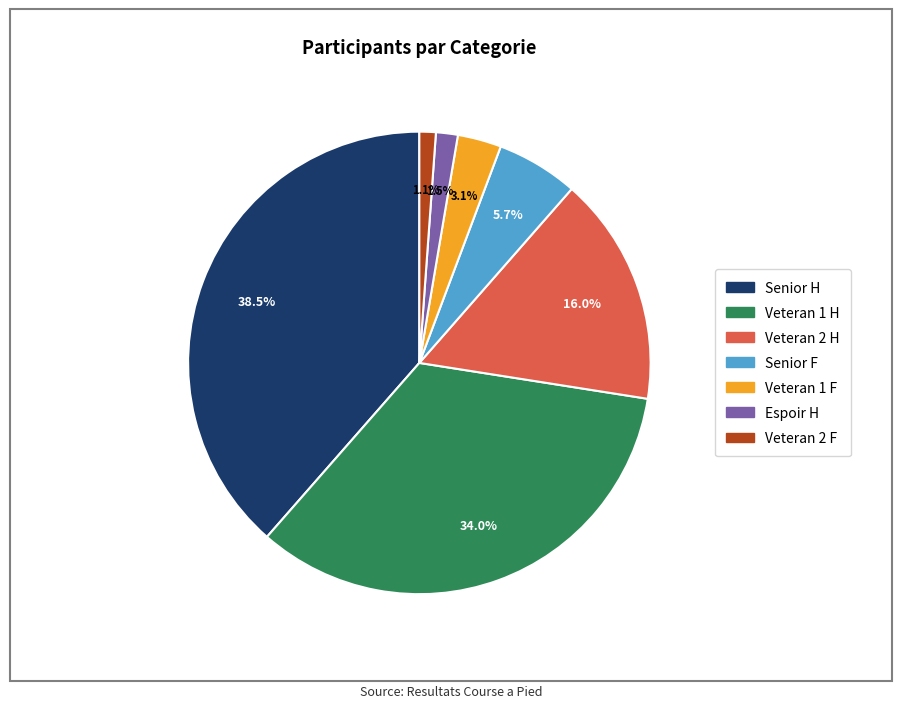

Is there a majority slice in this chart?

No